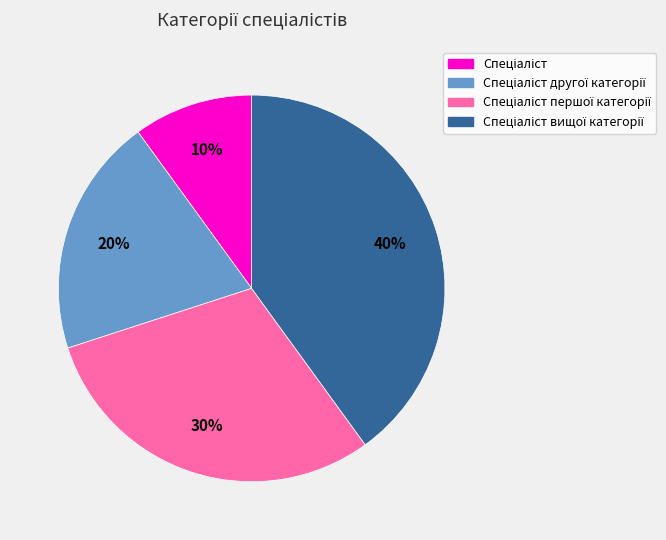

Count the number of slices in the pie.

4